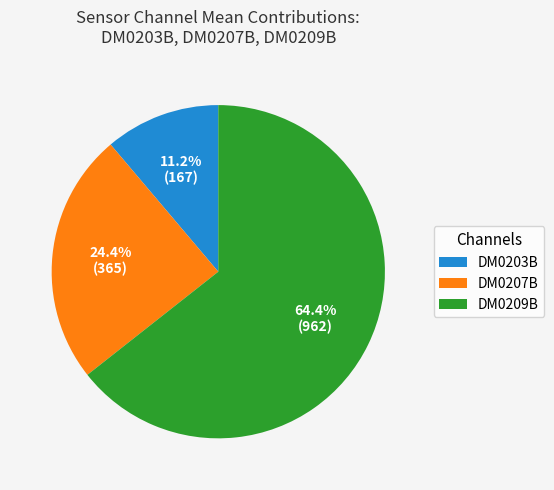

Which slice is the largest?

DM0209B